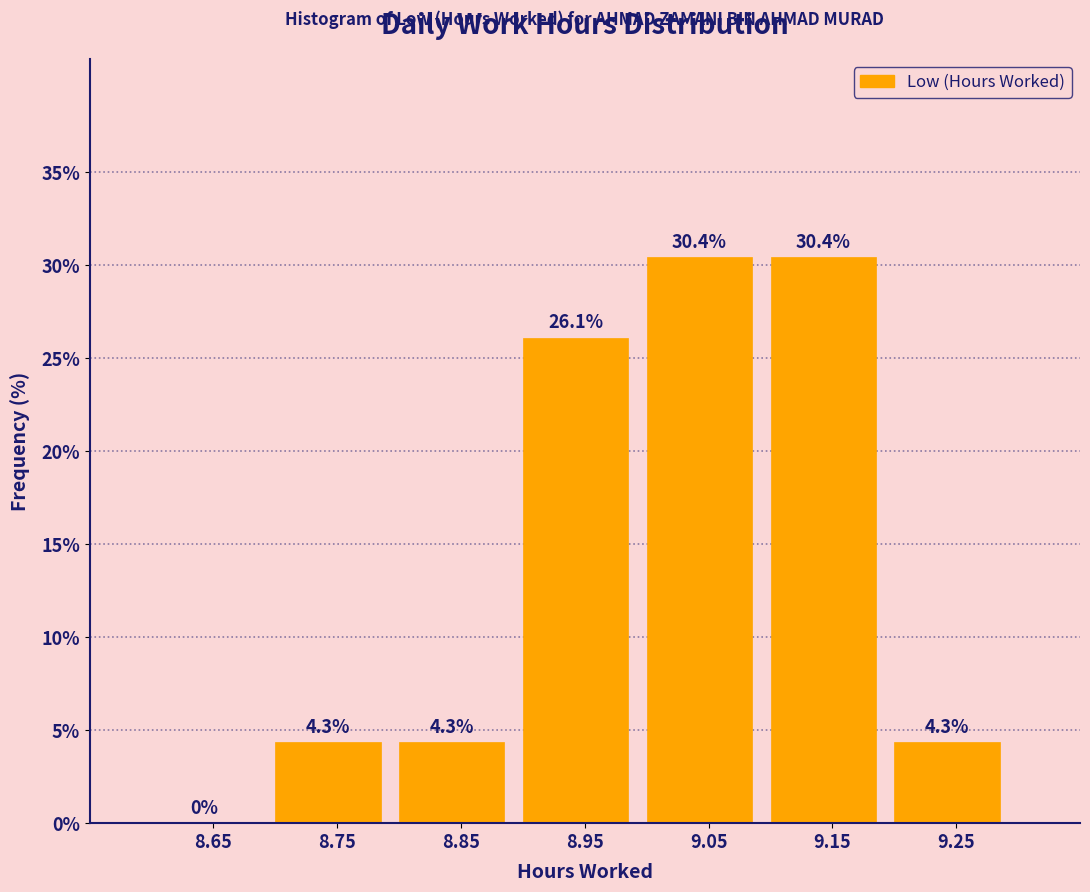

How tall is the bar that spans 8.7 to 8.8 on the x-axis?

4.3